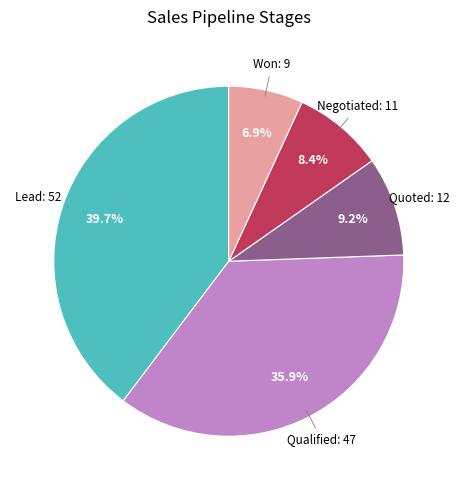

Is there any slice that represents more than half of the pie?

No